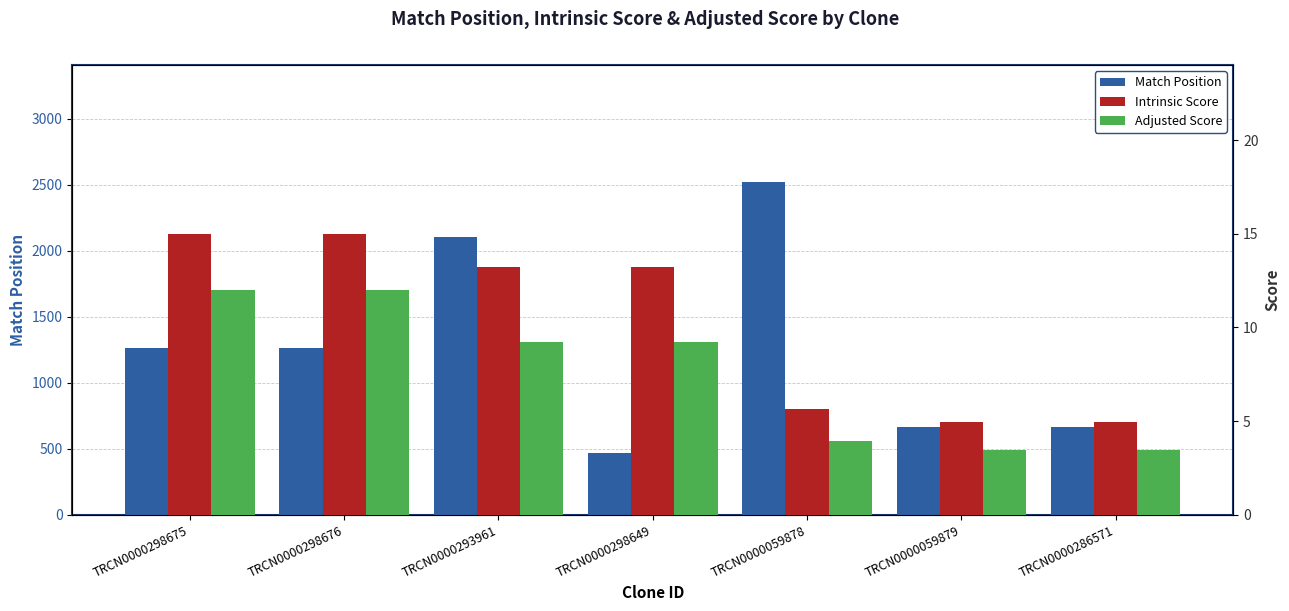

At TRCN0000059878, list the series in order from largest to smallest.

Match Position, Intrinsic Score, Adjusted Score